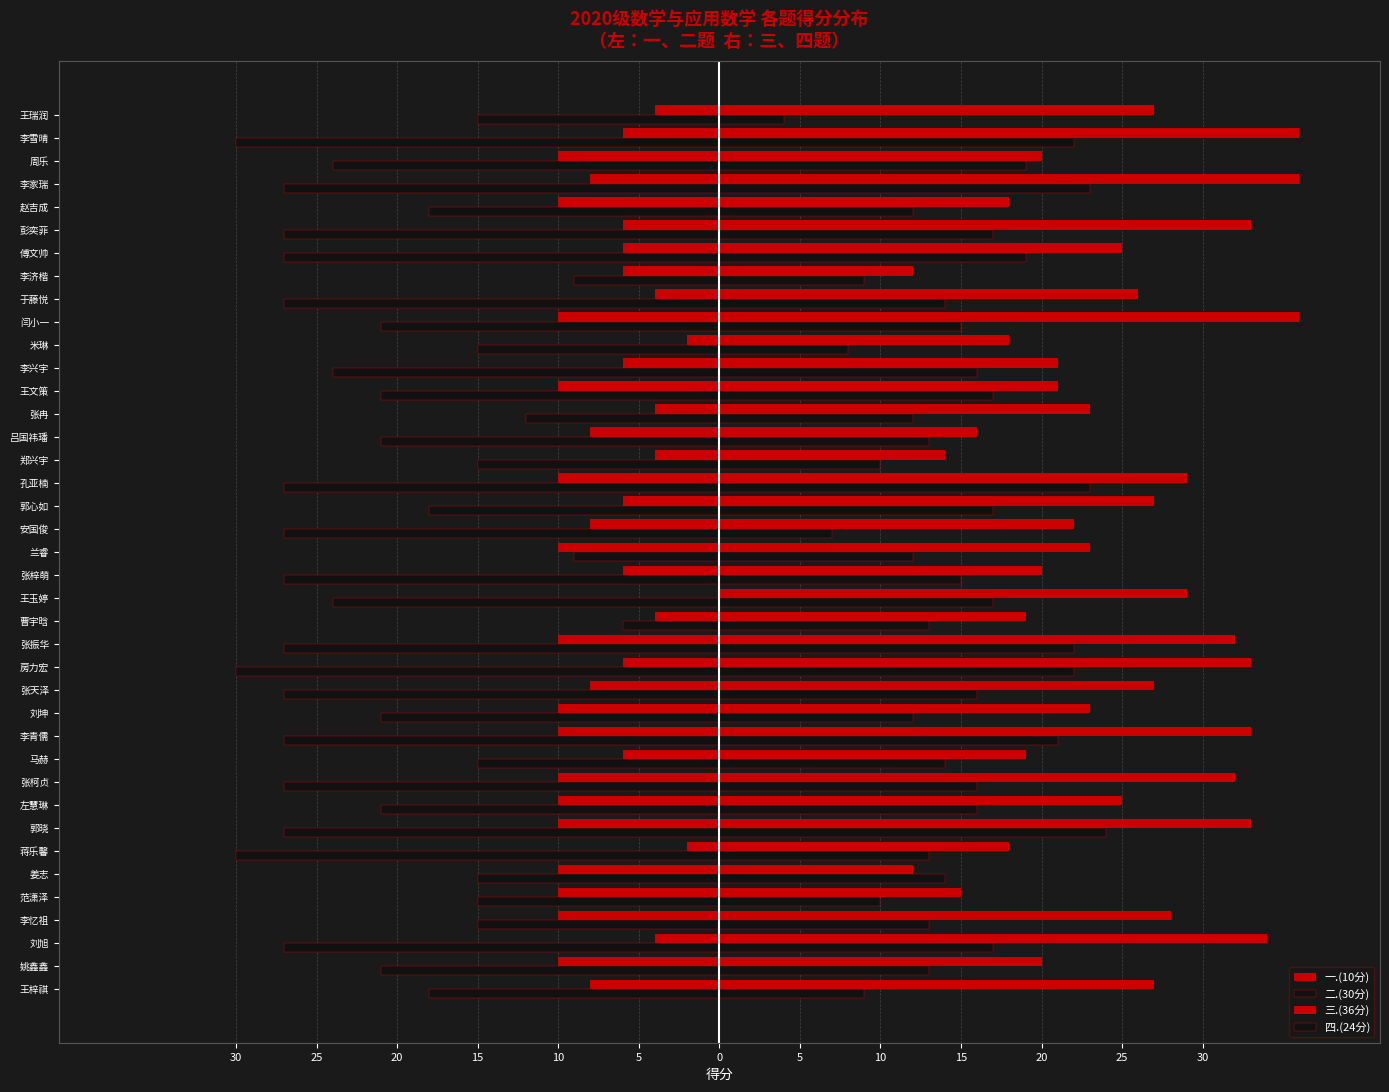

How many values in the 三.(36分) series are below 25?

19